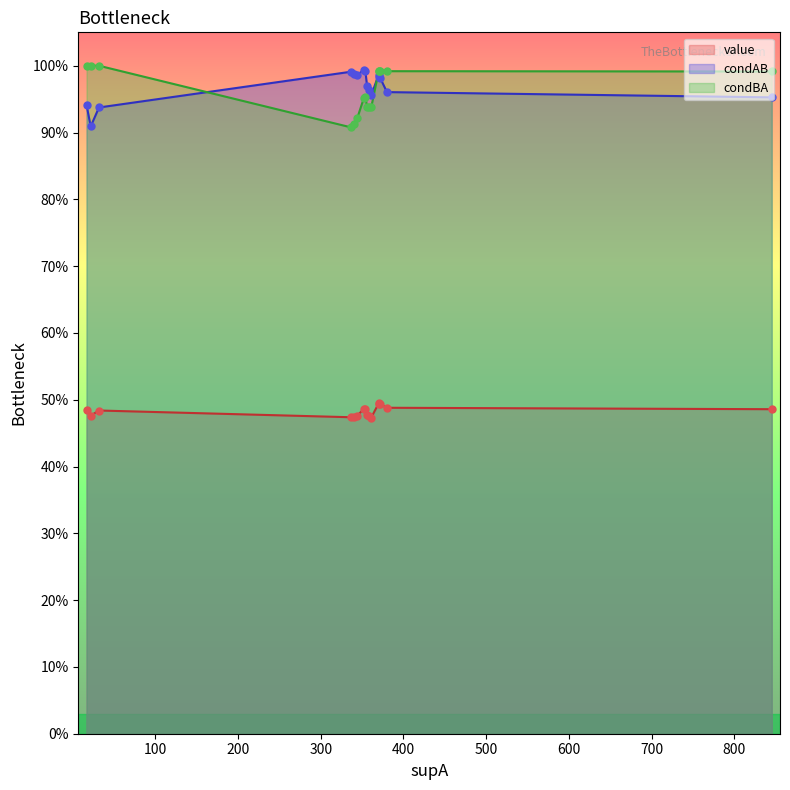

What is the total value across all series at 32?

2.4